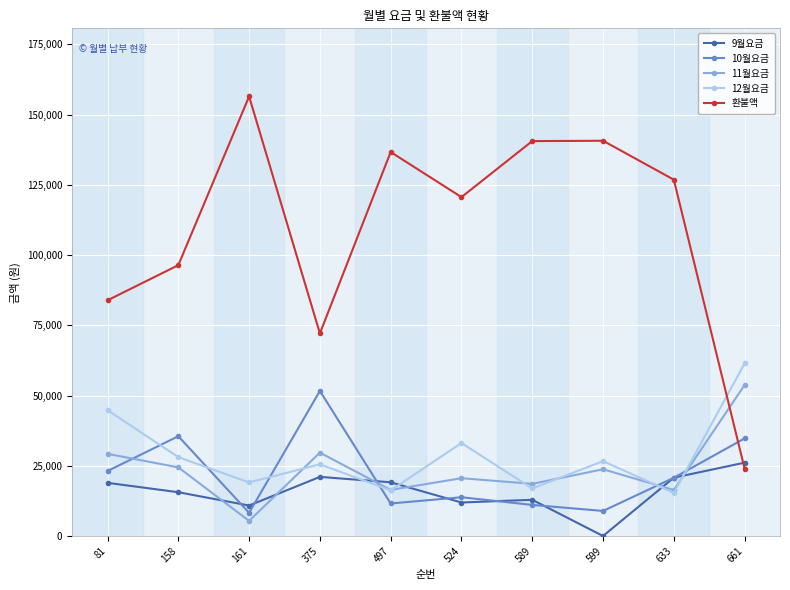

What is the value of the 9월요금 point at the 1st from the left?

18920